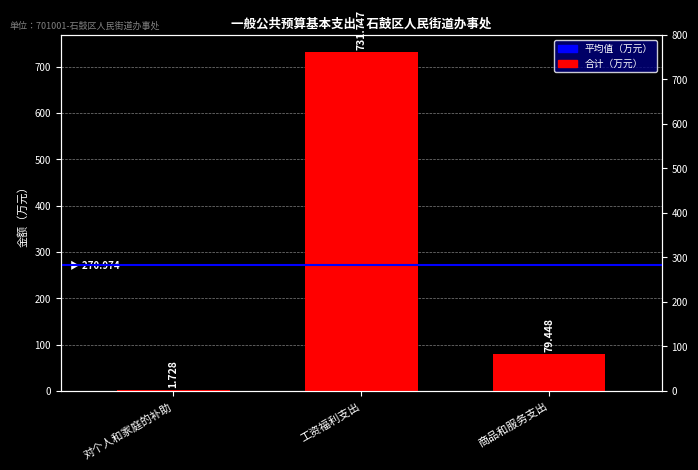

How many bars are there in total?

3